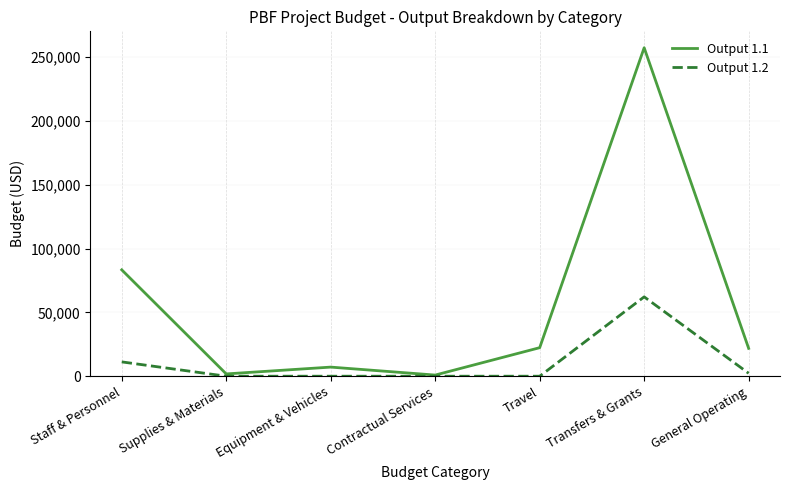

The value of Output 1.2 at Contractual Services is -34443. True or false?

False